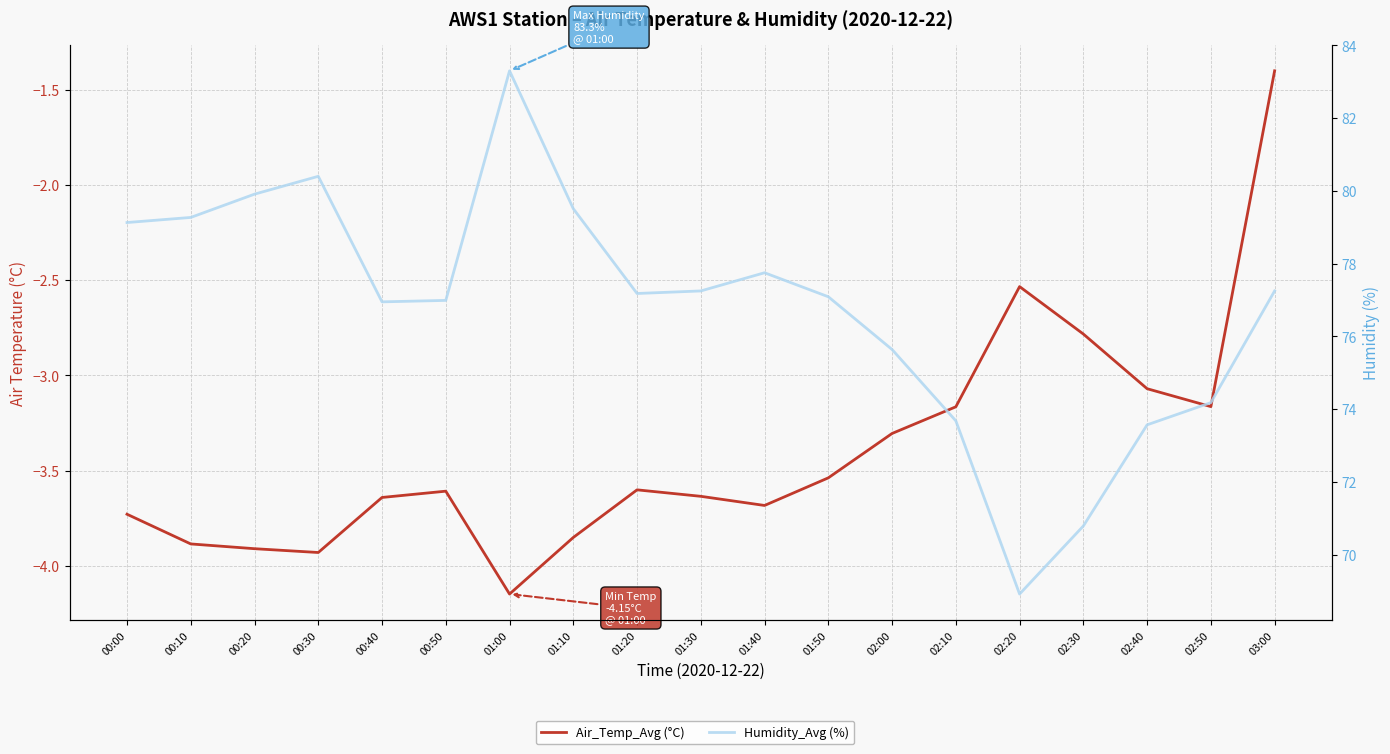

How many categories are shown in the chart?

19